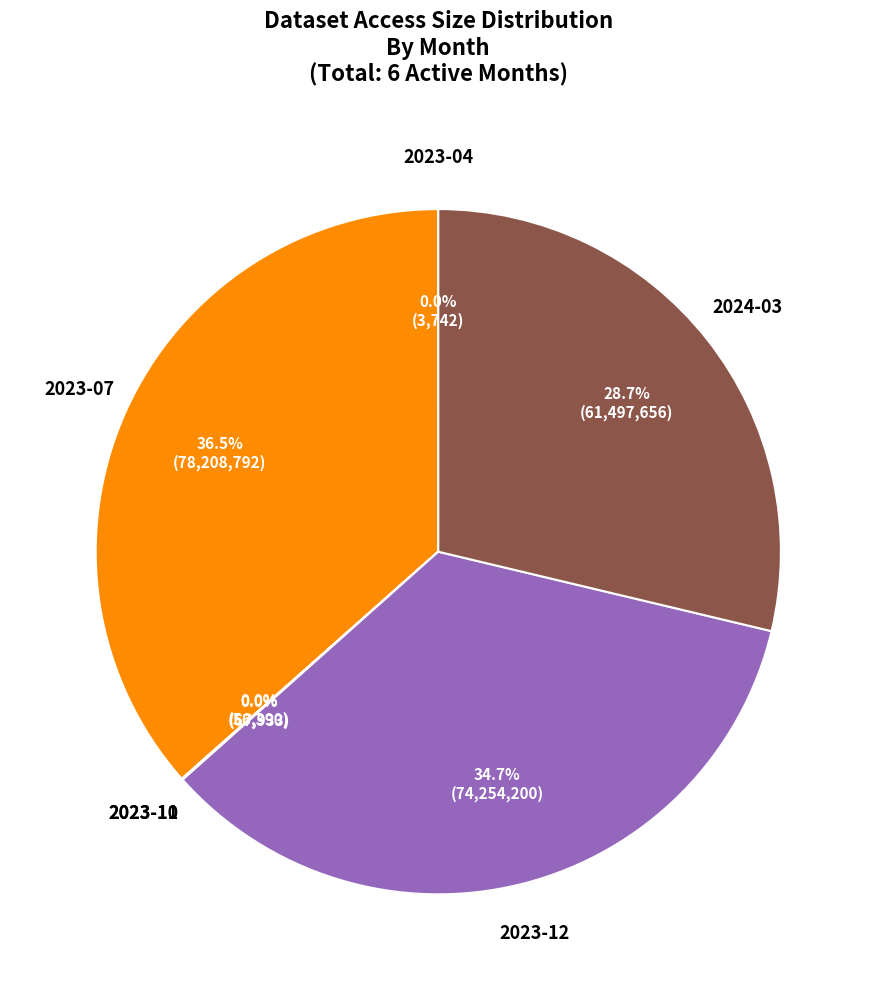

Does any single category account for the majority?

No